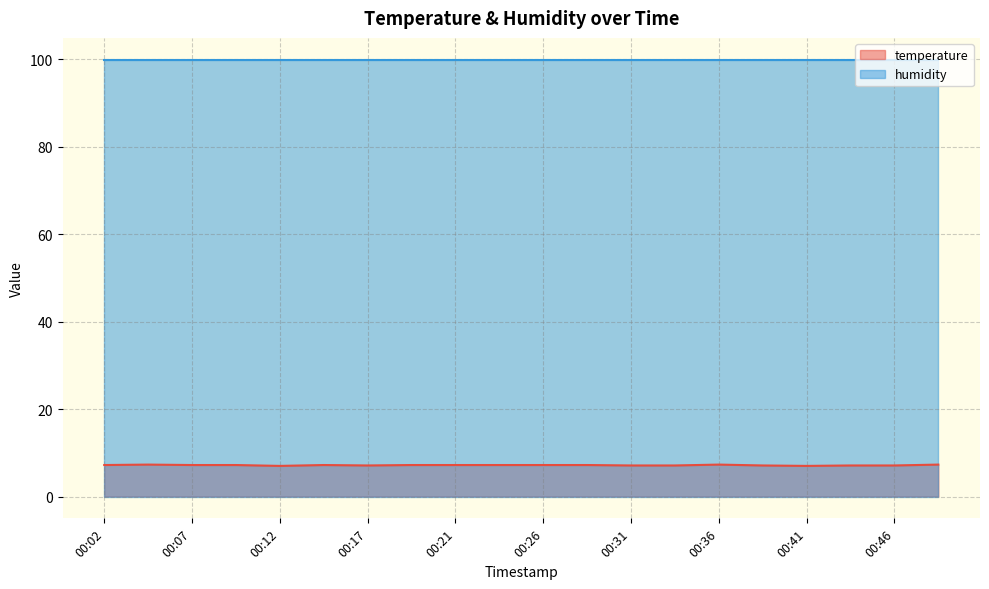

What value does the data have at 00:43?

7.1